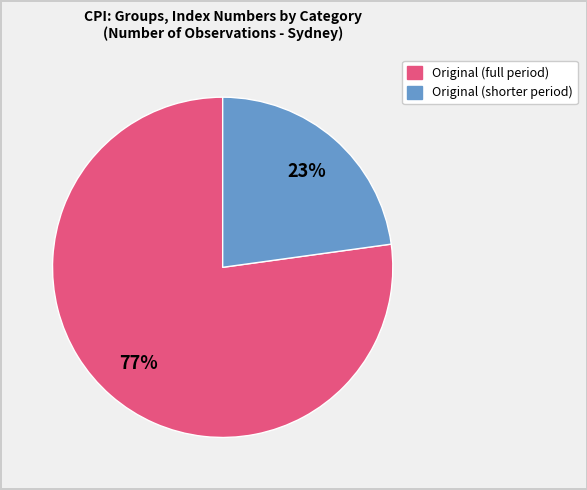

Is there a majority slice in this chart?

Yes